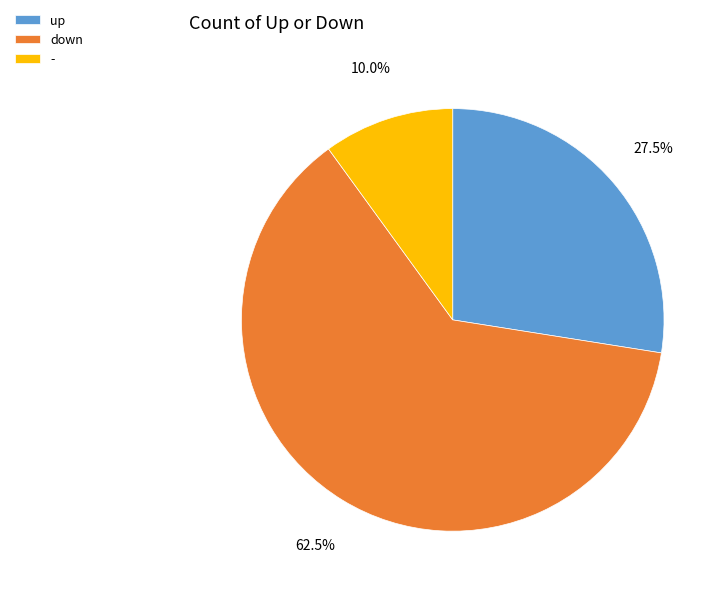

Which category accounts for the majority?

down